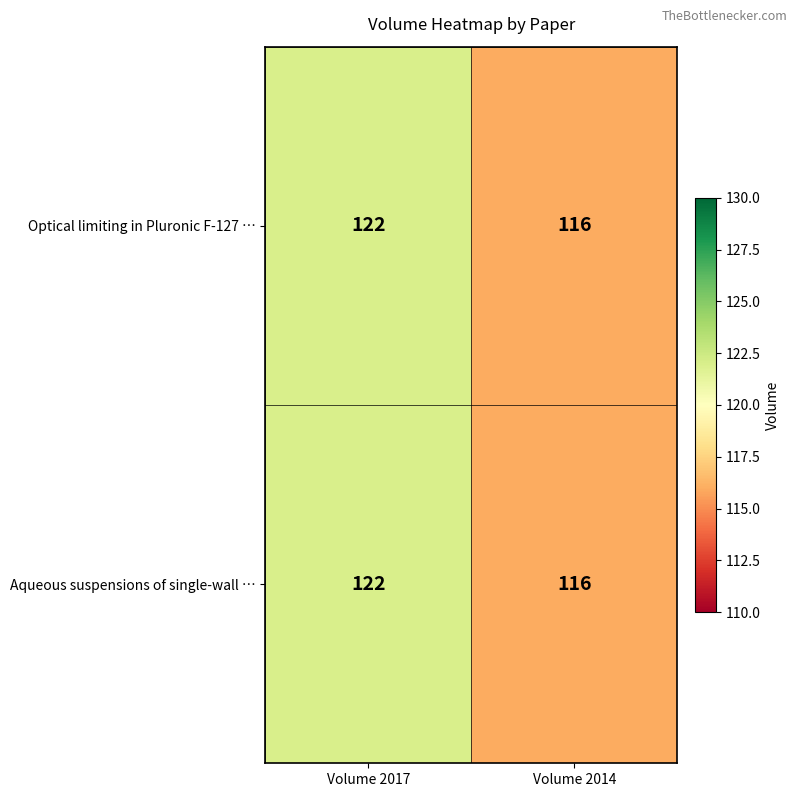

What is the average value of the Aqueous suspensions of single-wall … series?

119